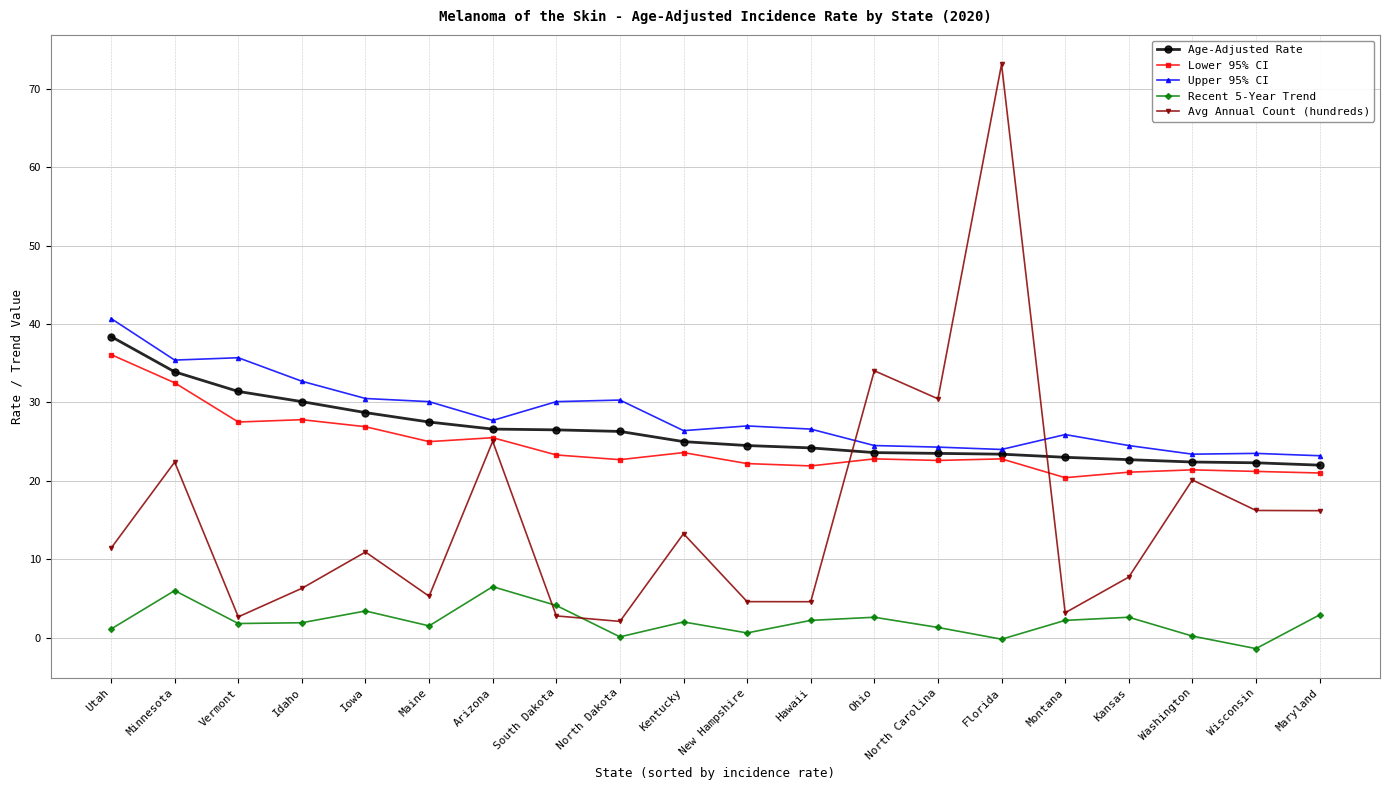

Which series has the largest total across all categories?

Upper 95% CI